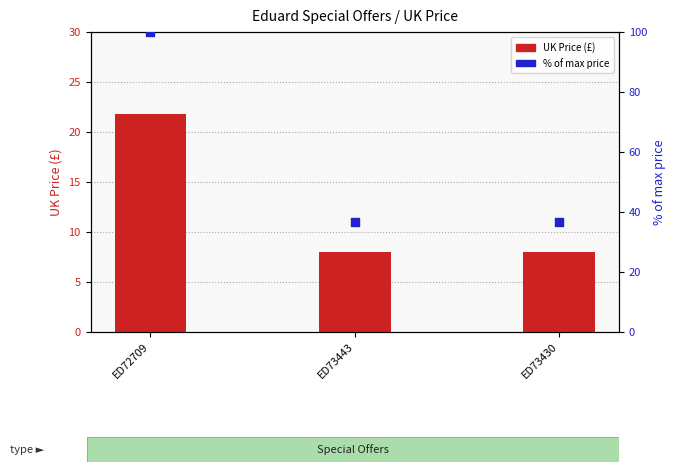

At how many categories does at least one series exceed 28?

3